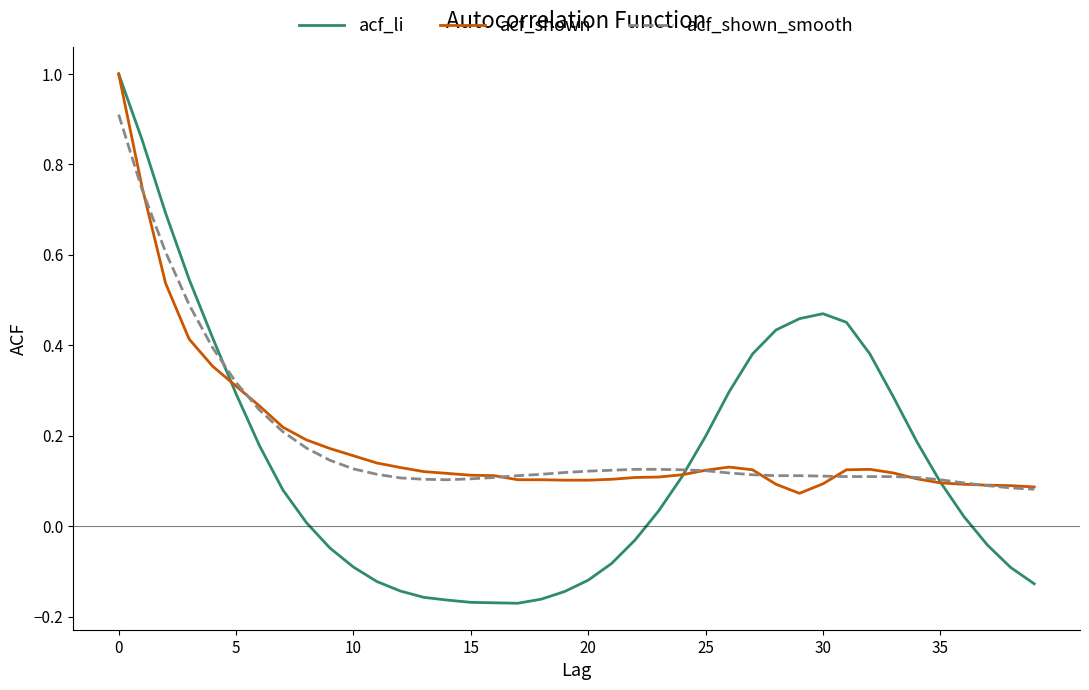

What is the maximum value shown in the chart?

1.0